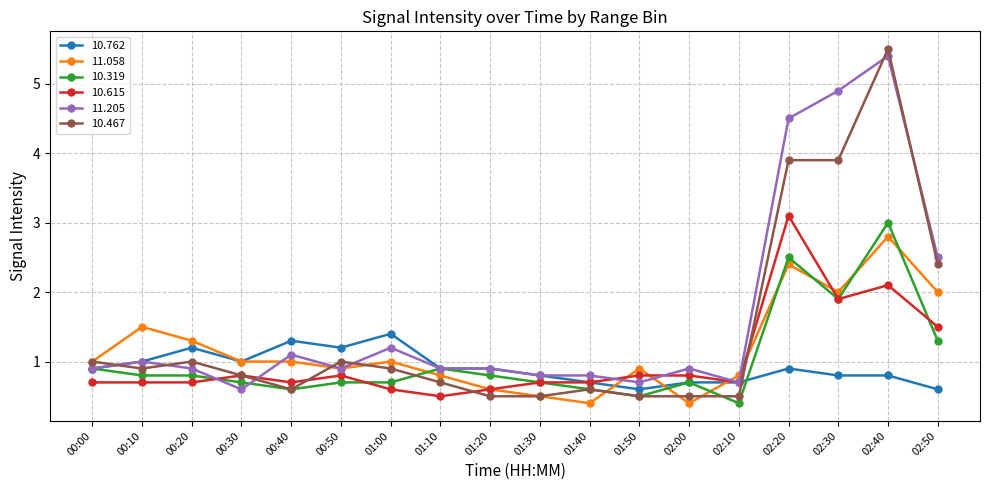

What is the sum of all 10.319 values?

18.5